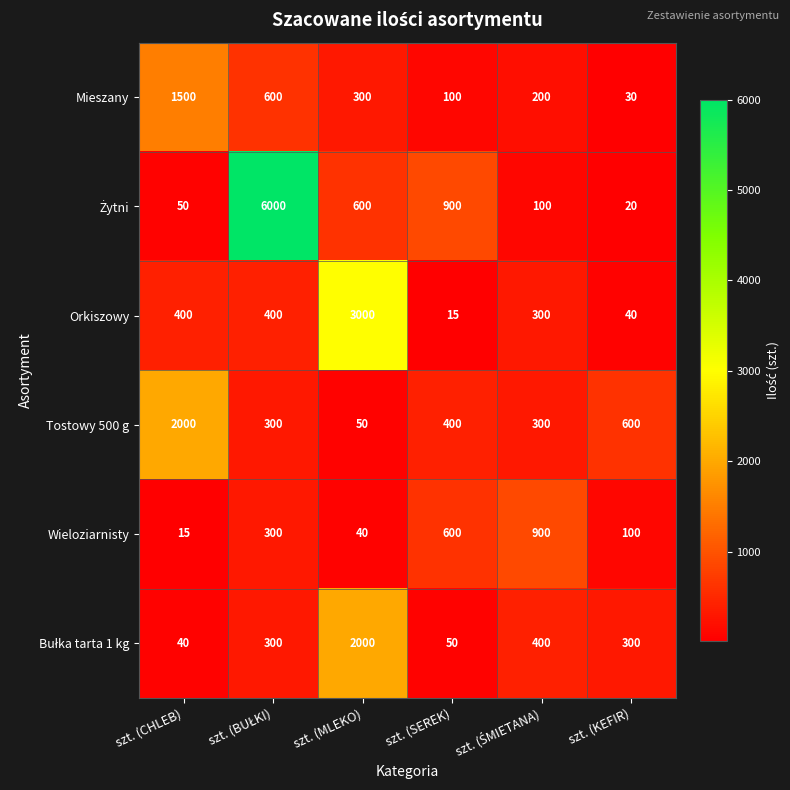

How many series are shown in this chart?

6